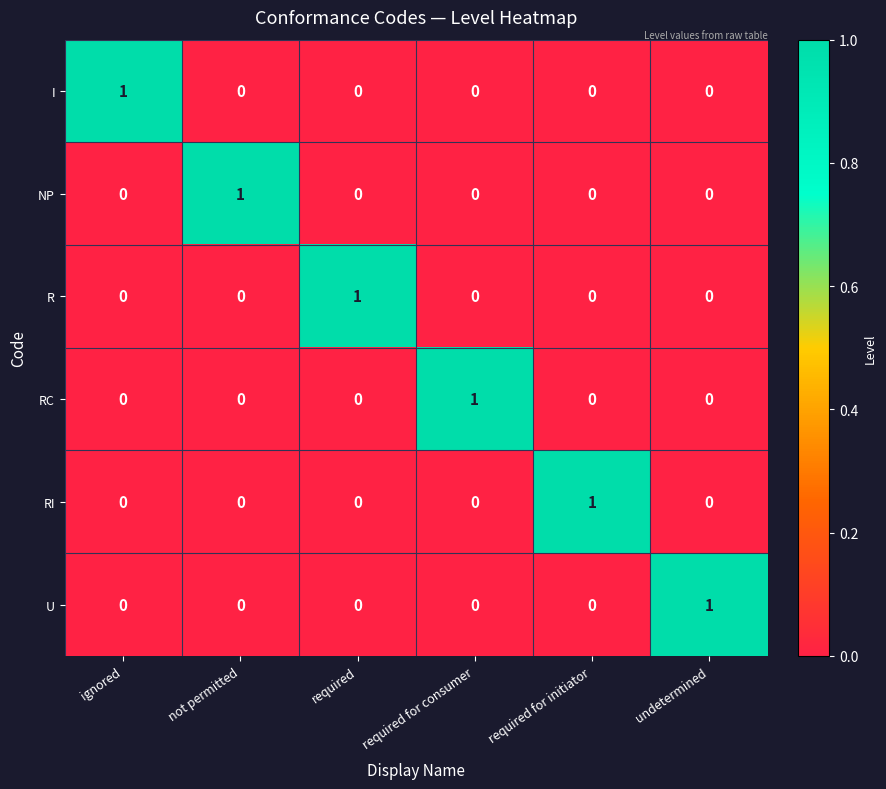

At which label does U reach its peak?

undetermined